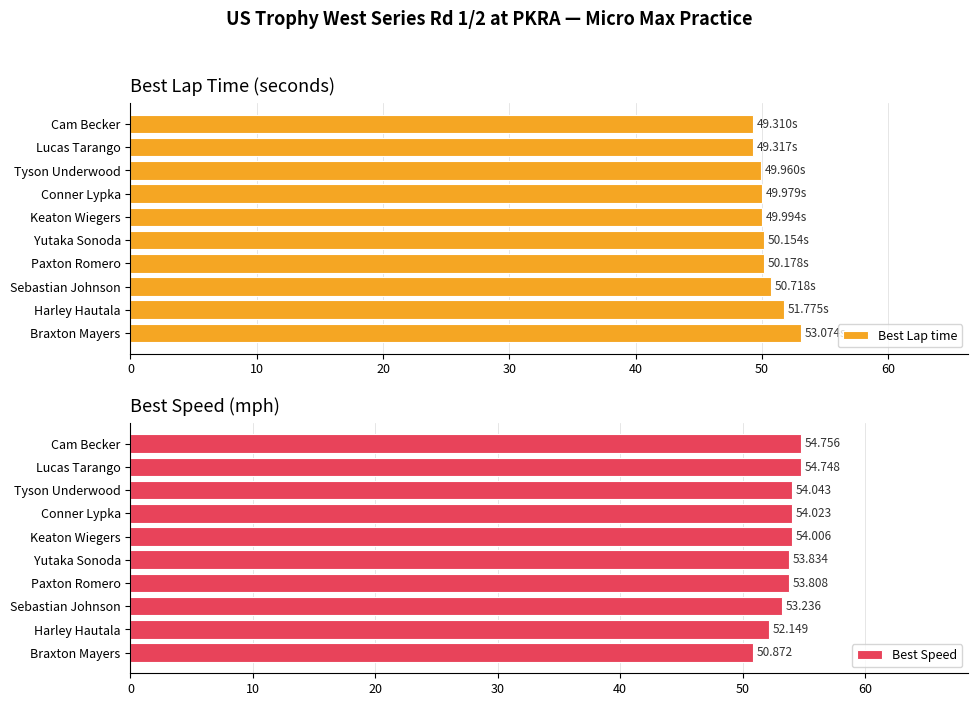

What is the sum of all Best Lap time values?

504.5